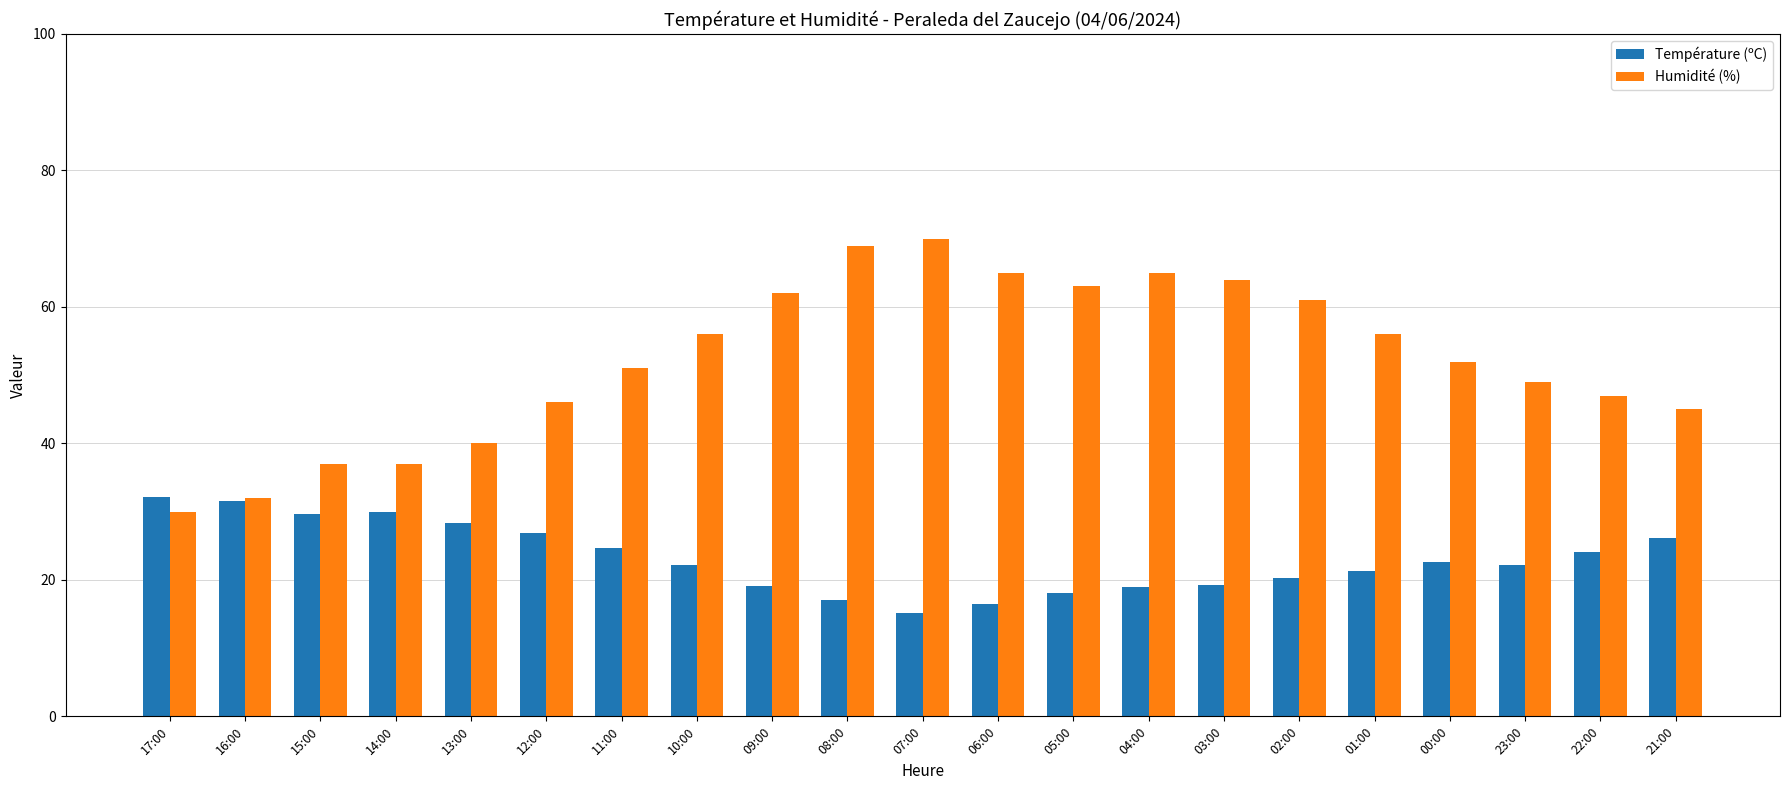

Which category has the lowest value in the Température (ºC) series?

07:00